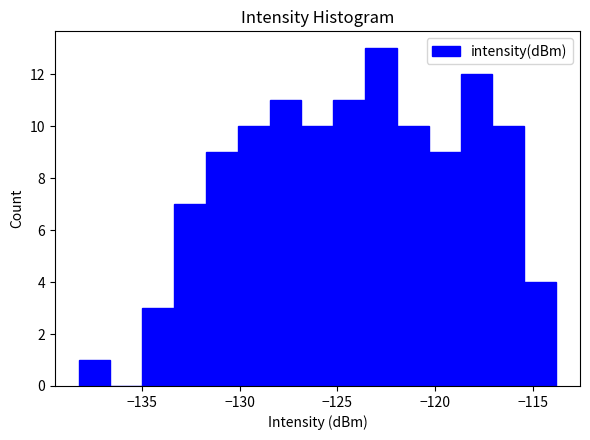

Read against the x-axis, roughly where is the centre of the tallest bar?

-123.0